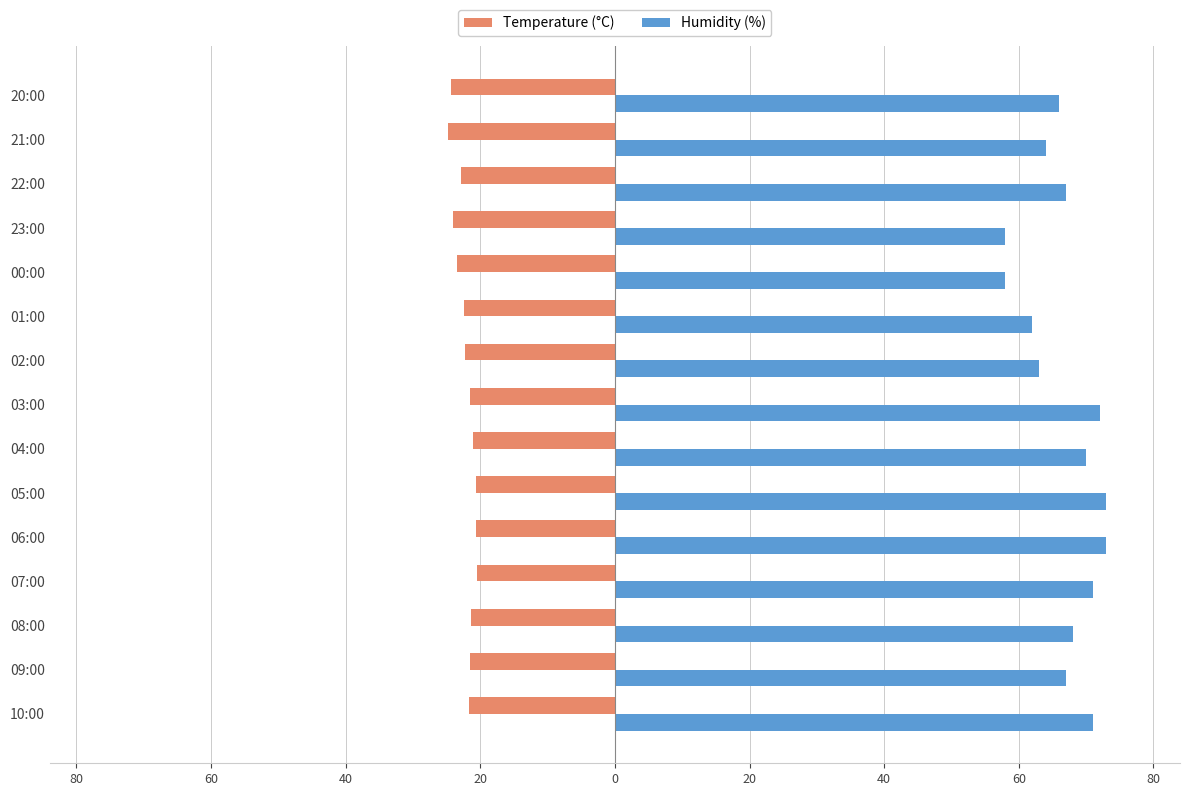

What are all the series names shown in the legend?

Temperature (°C), Humidity (%)